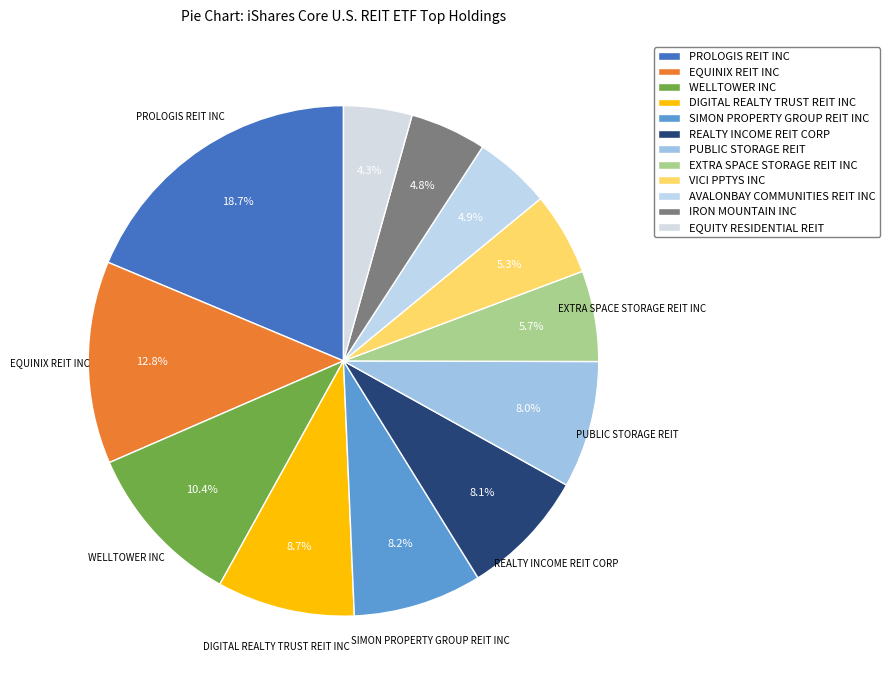

To the nearest percent, what is the difference between the EQUINIX REIT INC and PROLOGIS REIT INC slice percentages?

6%